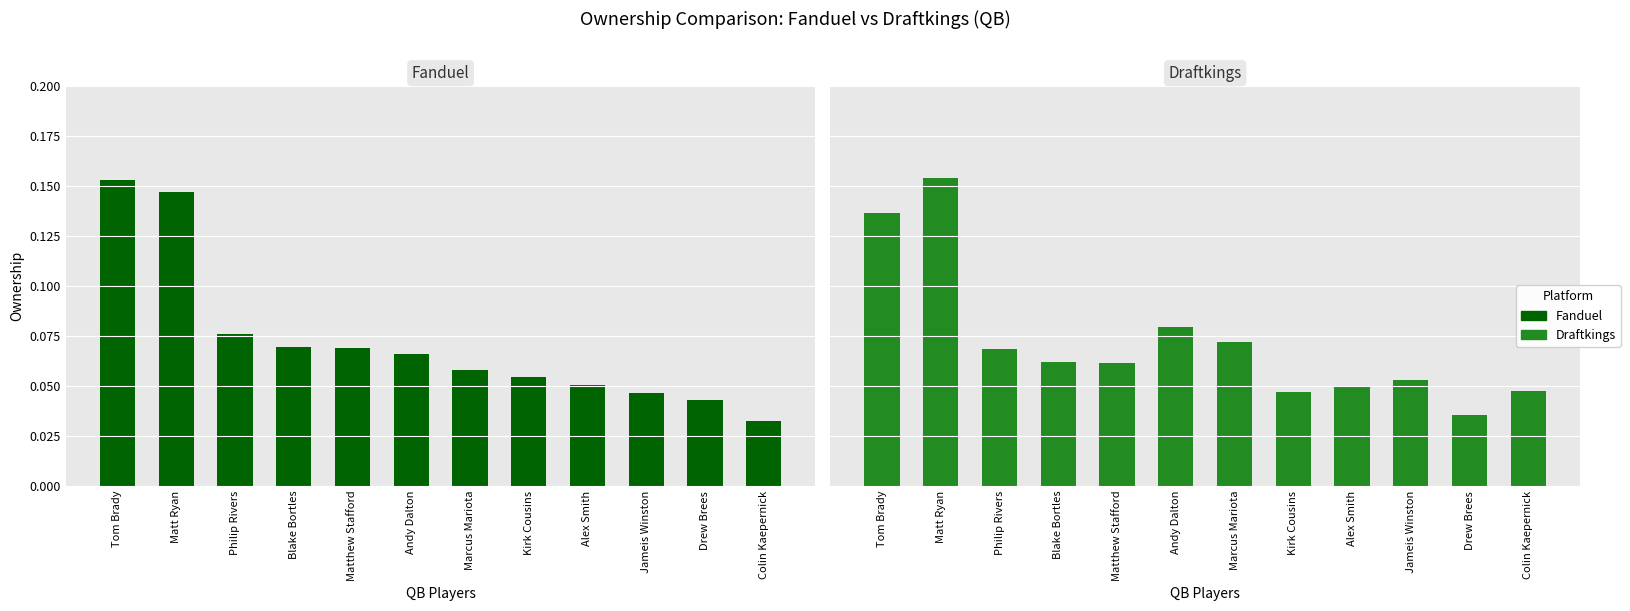

What position from the right is Philip Rivers?

10